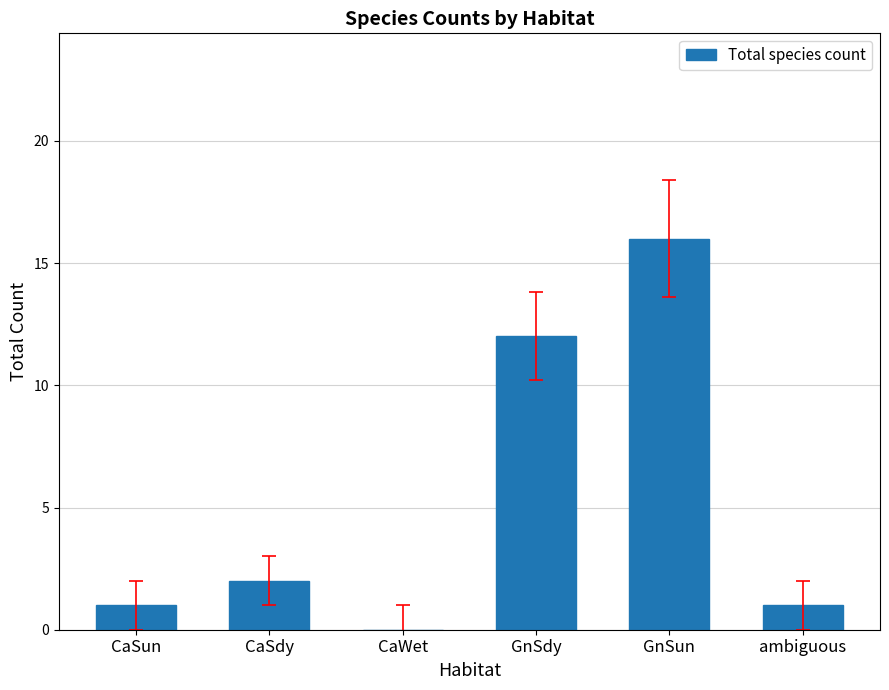

Is it true that the value at CaSdy is 2?

True